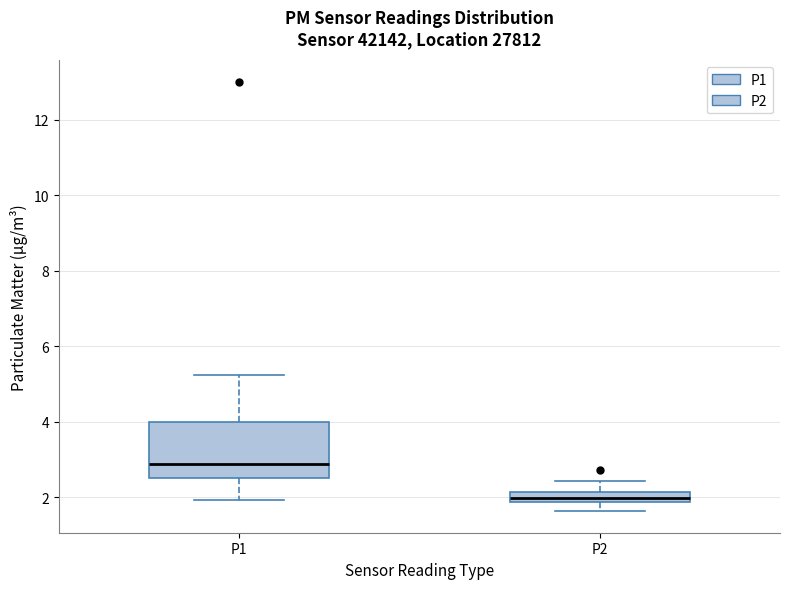

Which box is the tallest, from its lower edge to its upper edge?

P1